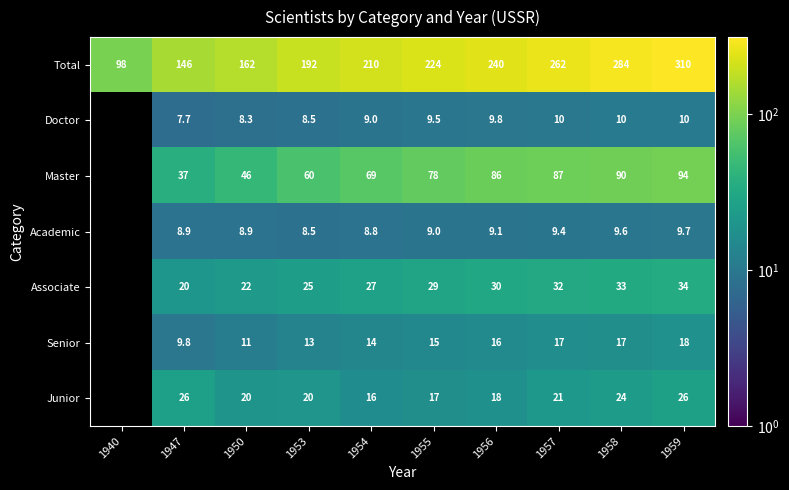

Is the value of Junior at 1950 greater than the value of Doctor at 1947?

Yes